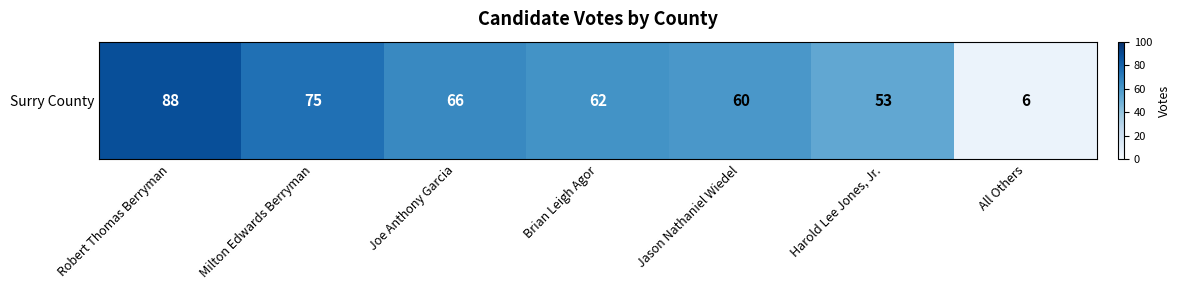

Is it true that the value at Brian Leigh Agor is 62?

True